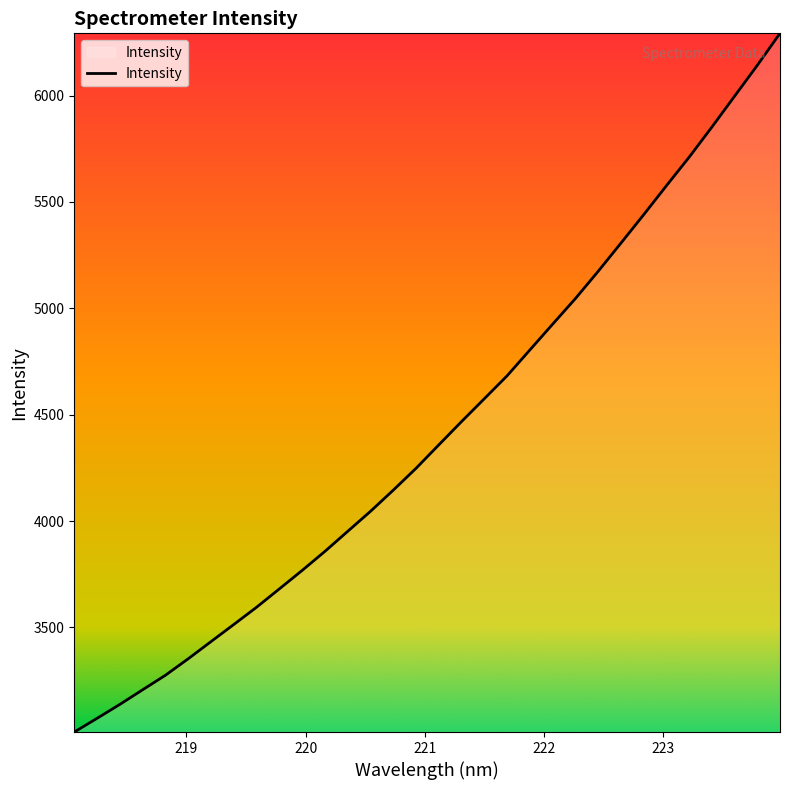

What is the maximum value shown in the chart?

6292.8